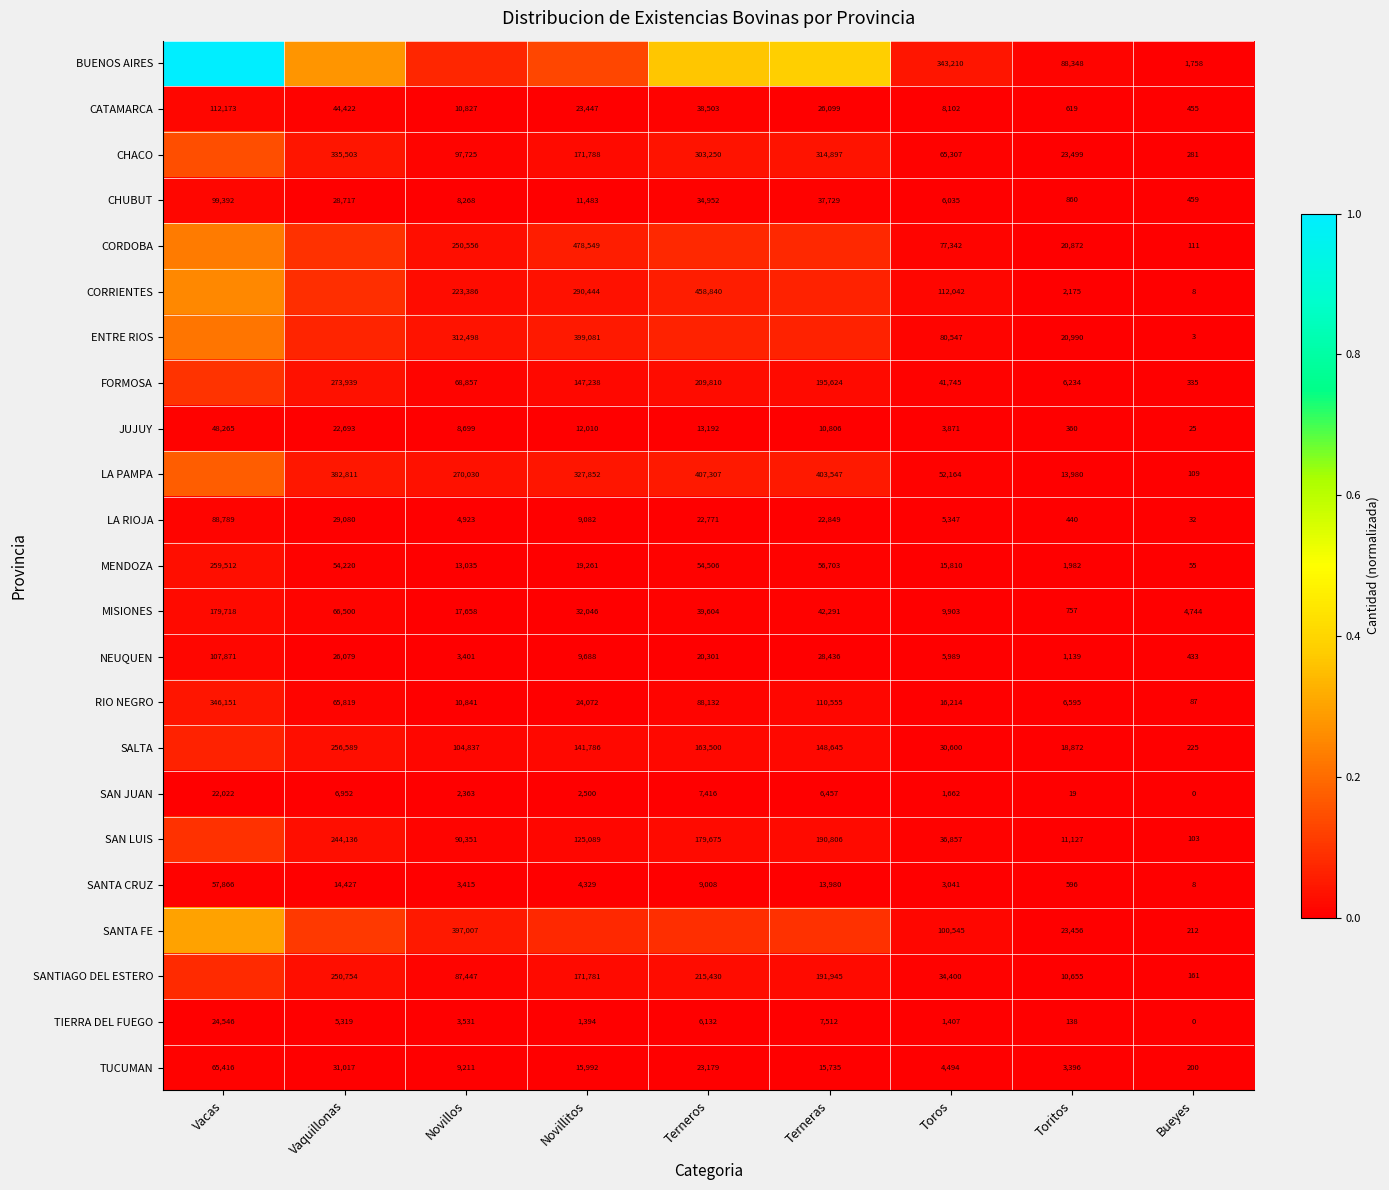

Where does the NEUQUEN series first go above 9688?

Vacas